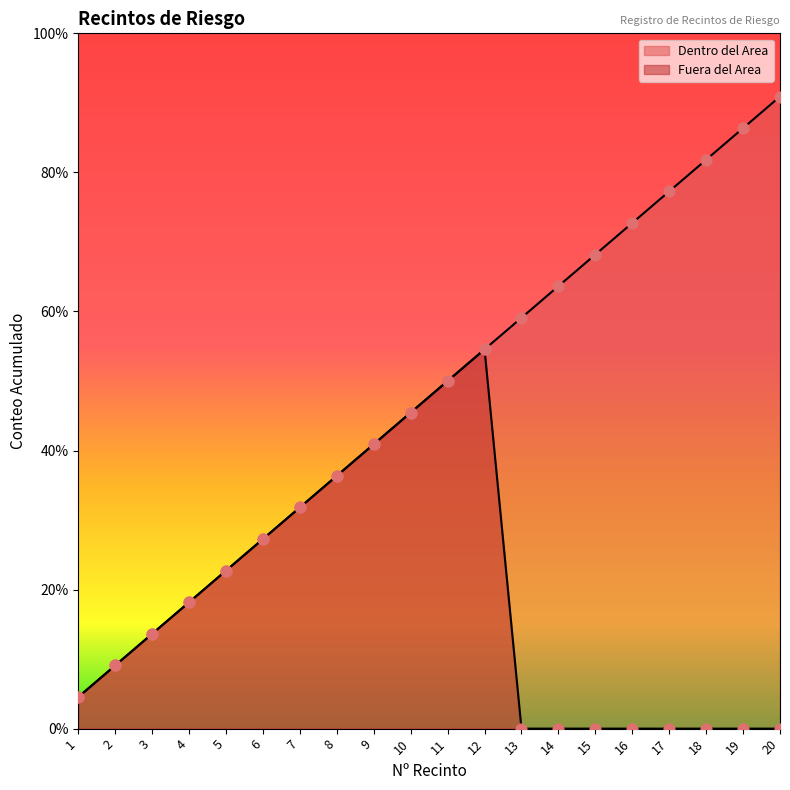

What are all the series names shown in the legend?

Dentro del Area, Fuera del Area